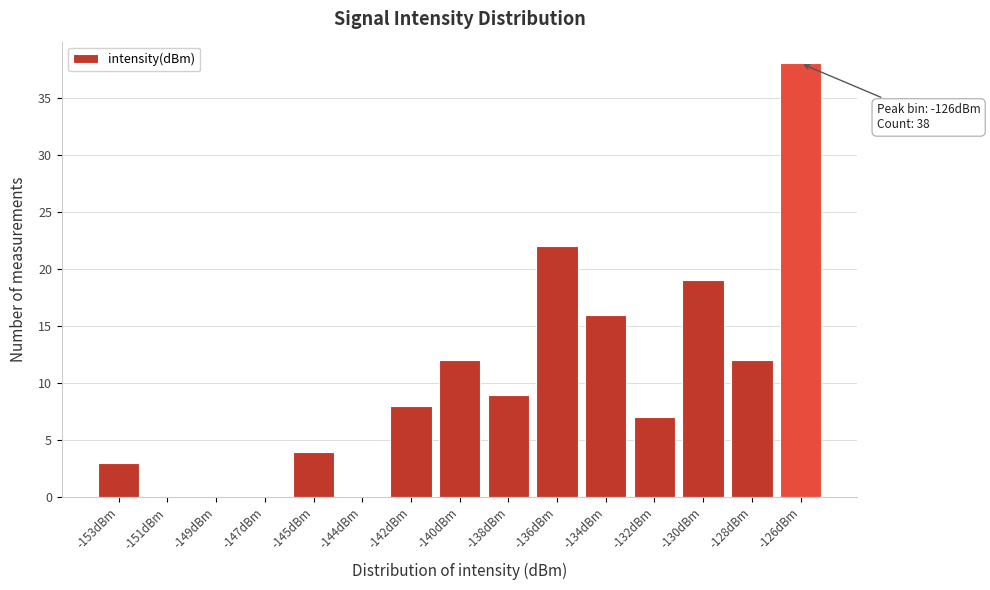

Reading left to right, transcribe all the data shown in this chart.

-153dBm=3	-151dBm=0	-149dBm=0	-147dBm=0	-145dBm=4	-144dBm=0	-142dBm=8	-140dBm=12	-138dBm=9	-136dBm=22	-134dBm=16	-132dBm=7	-130dBm=19	-128dBm=12	-126dBm=38